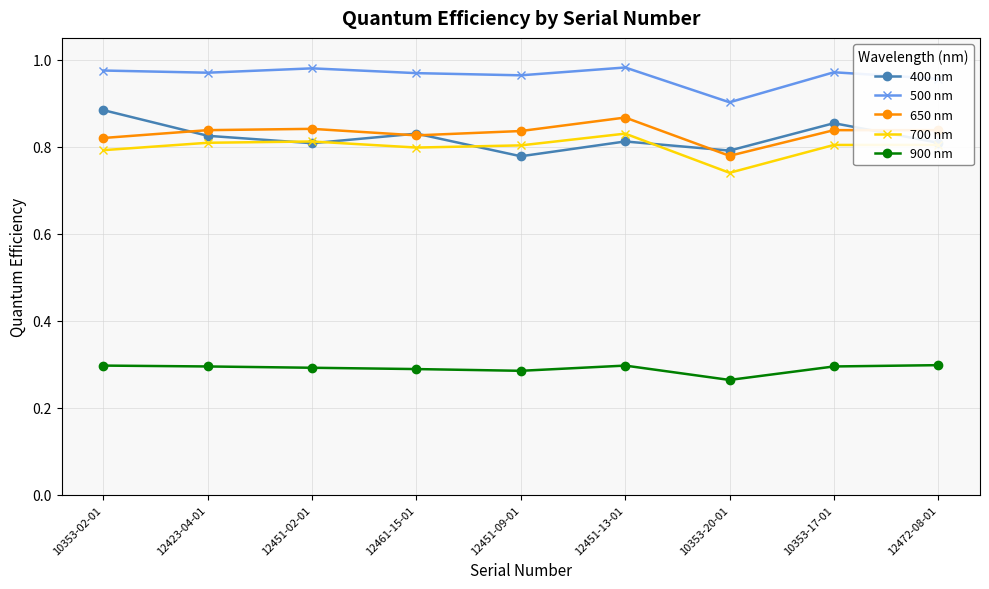

Is the value of 400 nm at 10353-17-01 greater than the value of 500 nm at 10353-02-01?

No